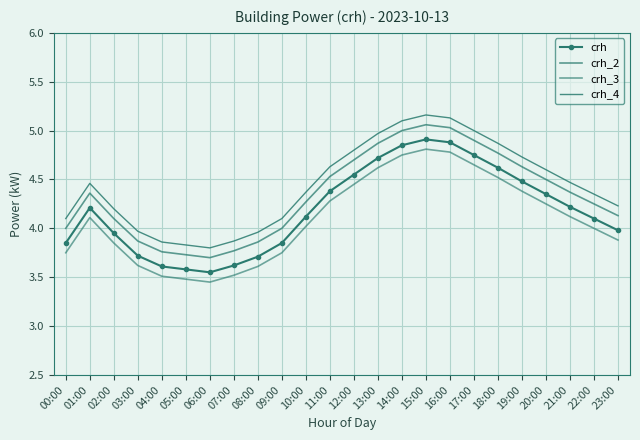

True or false: crh_2 and crh intersect in this chart.

False